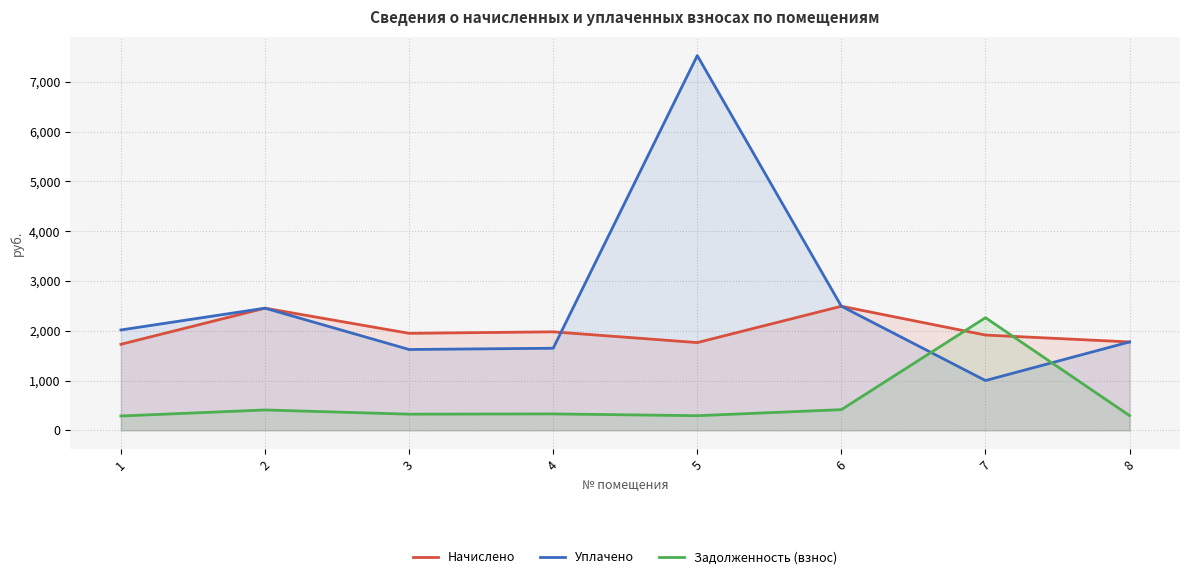

True or false: Начислено has more than 2 points higher than both neighbors.

True